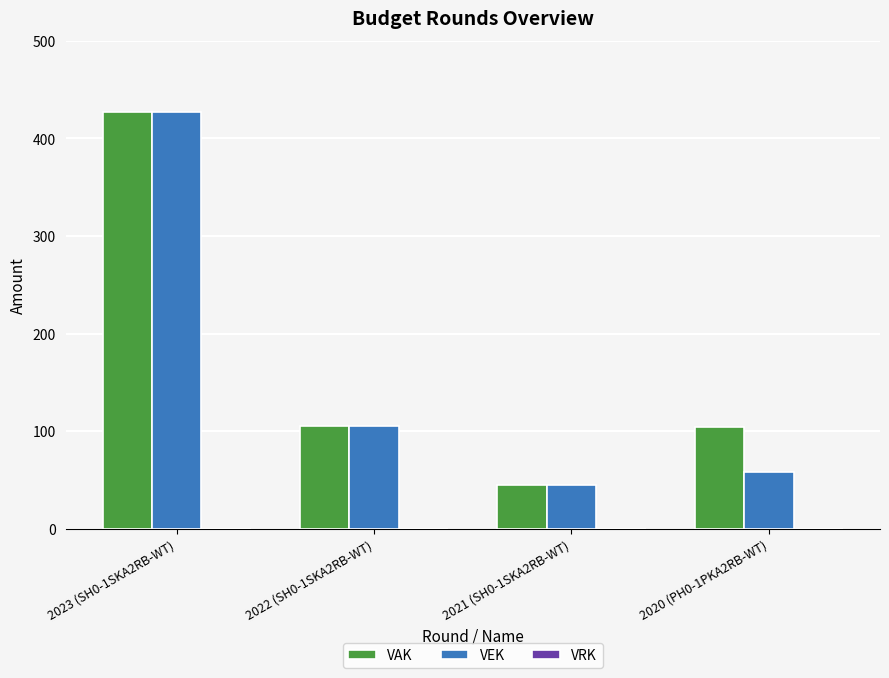

The value of VEK at 2021 (SH0-1SKA2RB-WT) is 19. True or false?

False